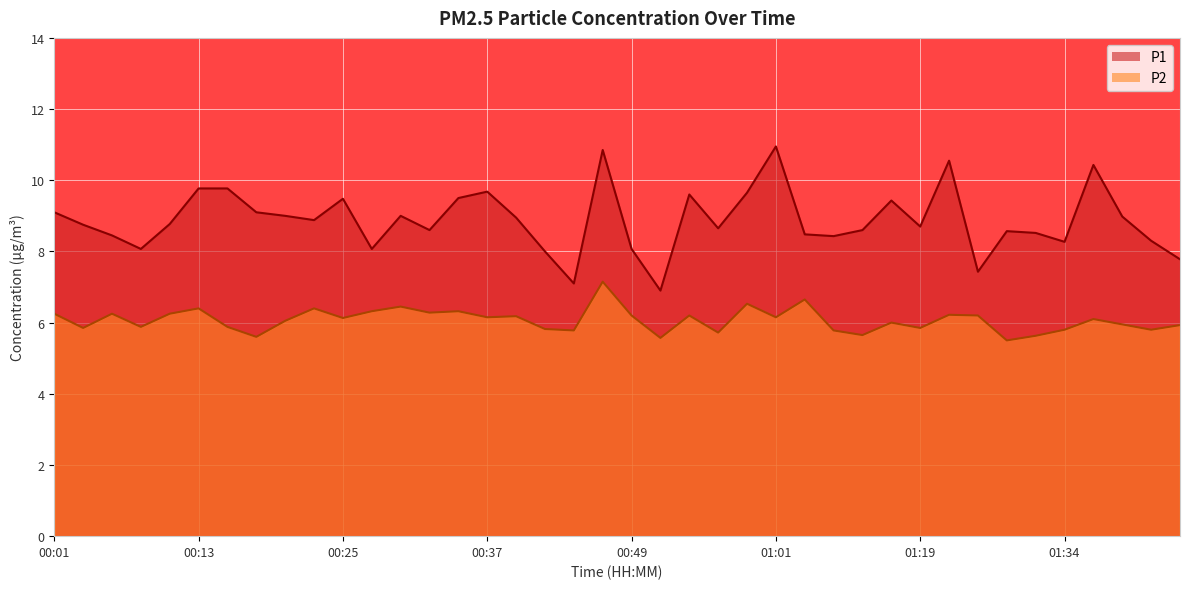

List the series in order of their overall mean, lowest first.

P2, P1